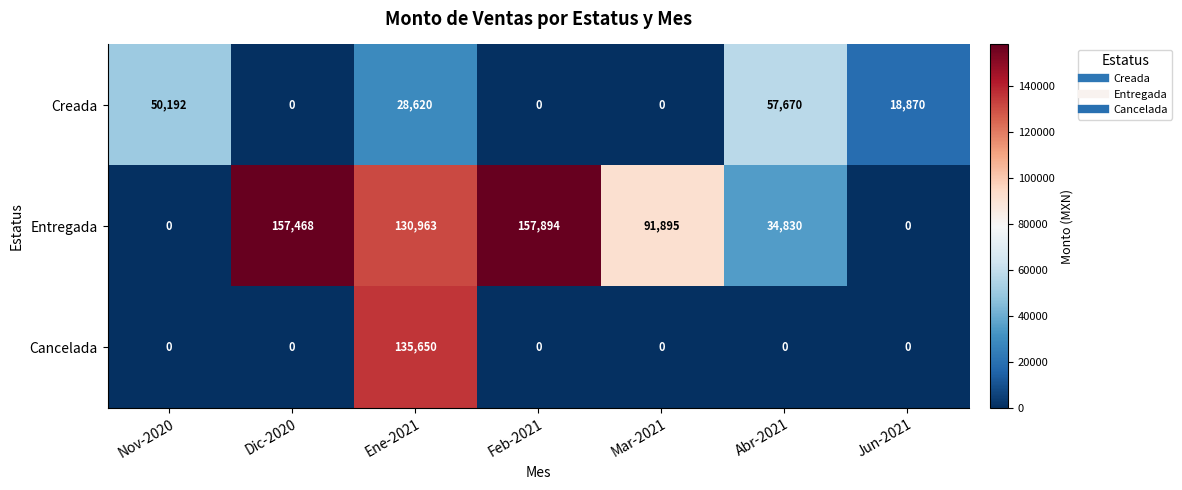

The Cancelada series shows 59809 at Feb-2021. True or false?

False